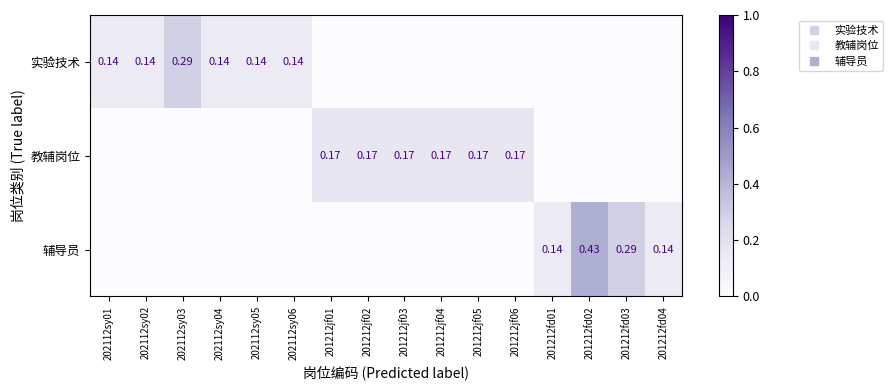

Which category has the lowest value in the 实验技术 series?

201212jf01